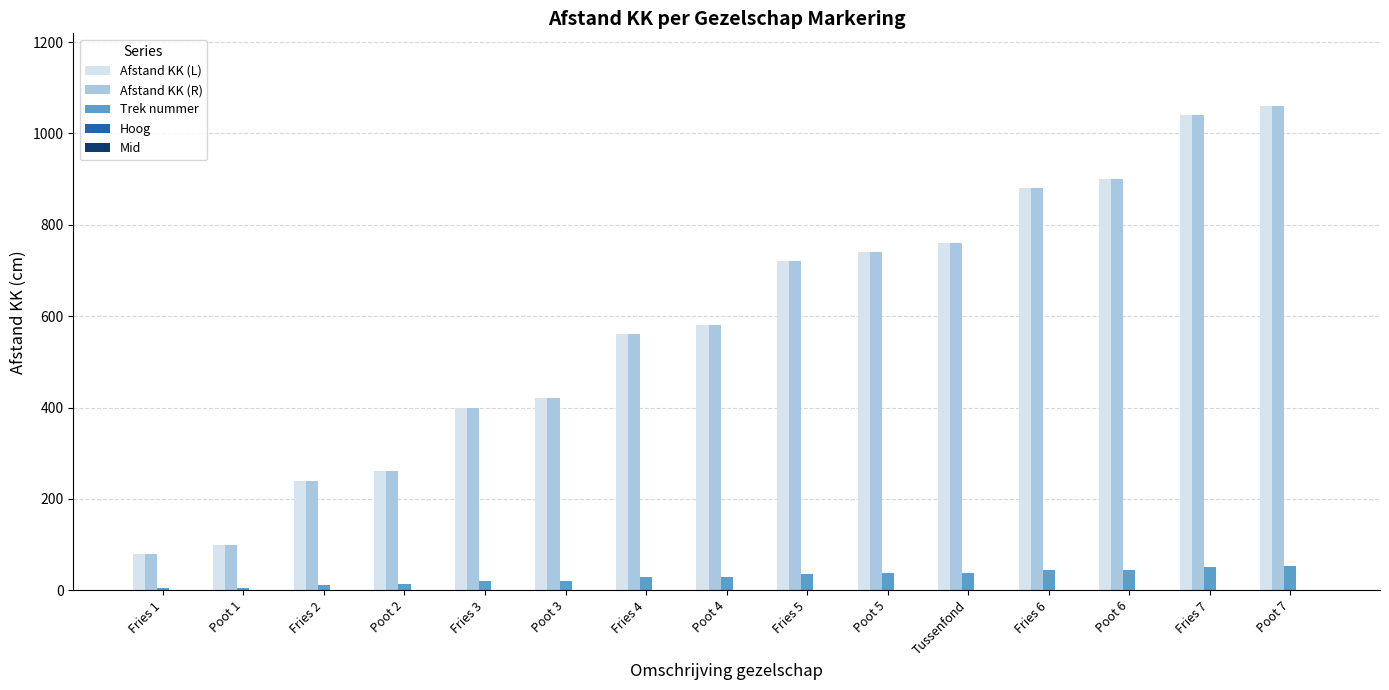

The value of Afstand KK (L) at Fries 4 is 922. True or false?

False